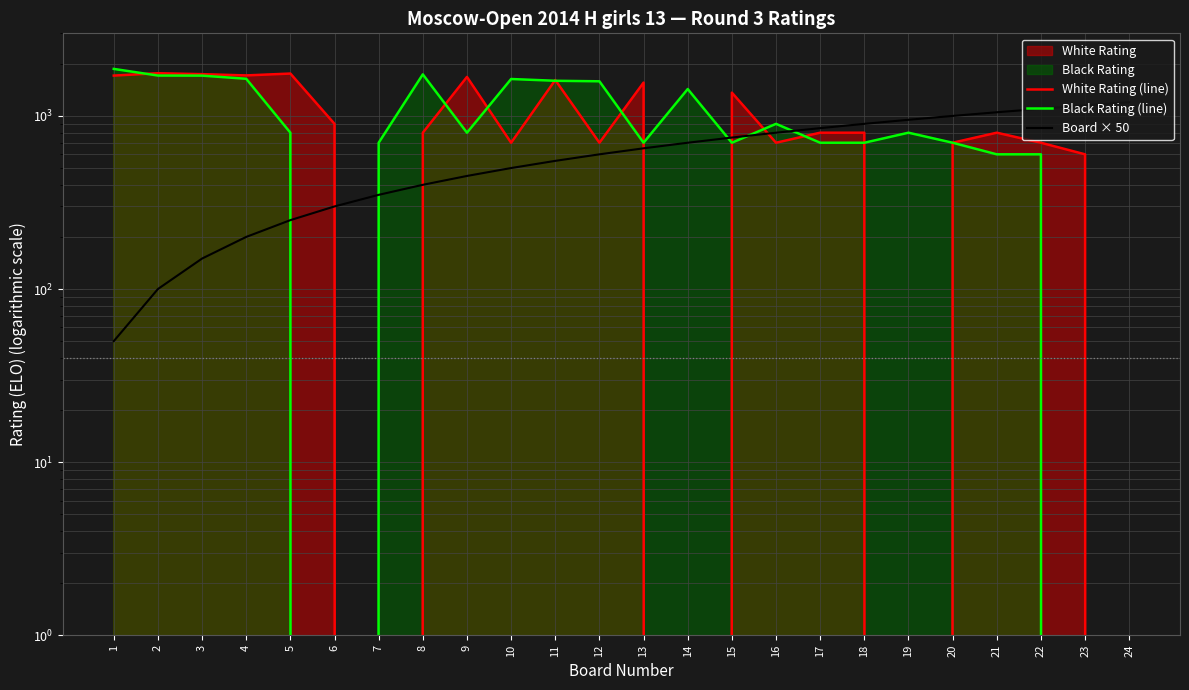

Reading left to right, what are all the values shown in this chart?

White Rating (line): 1710	1765	1743	1714	1757	900	0	800	1680	700	1612	700	1558	0	1363	700	800	800	0	700	800	700	600	0
Black Rating (line): 1869	1711	1709	1639	800	0	700	1738	800	1634	1596	1585	700	1430	700	900	700	700	800	700	600	600	0	0
Board × 50: 50	100	150	200	250	300	350	400	450	500	550	600	650	700	750	800	850	900	950	1000	1050	1100	1150	1200